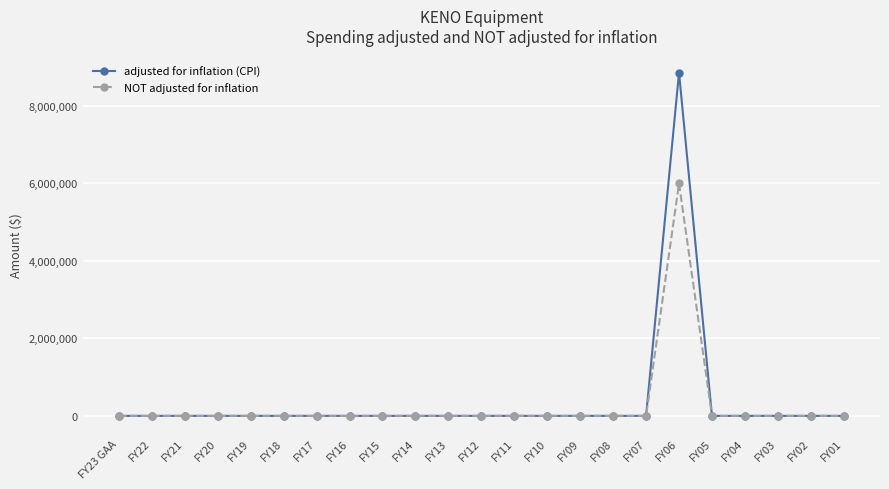

Which label corresponds to the largest value in the chart?

FY06